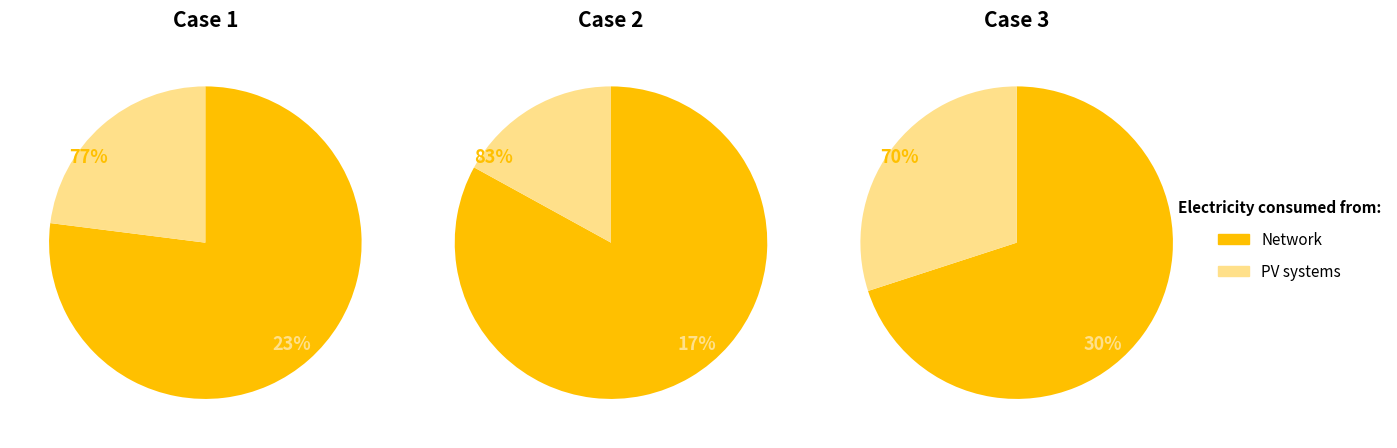

What portion of the pie excludes 1?

63.9%